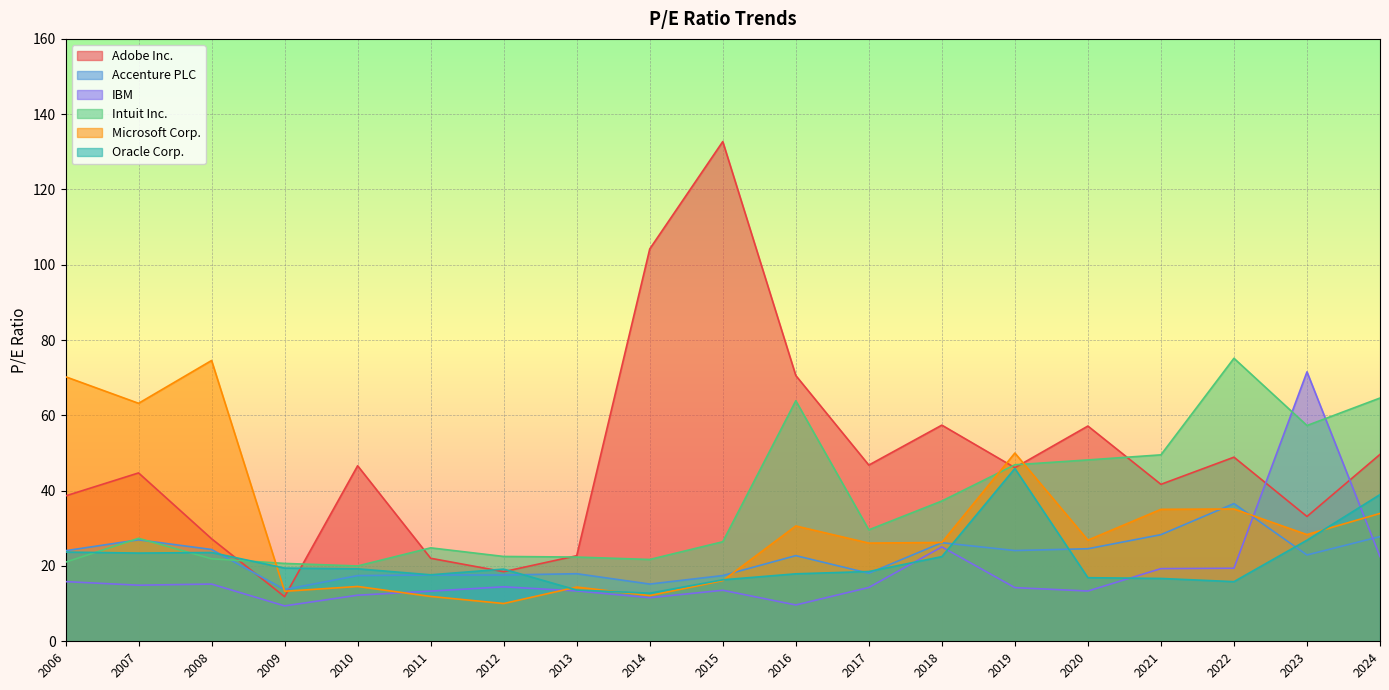

Does the chart display data point markers on the line(s)?

No